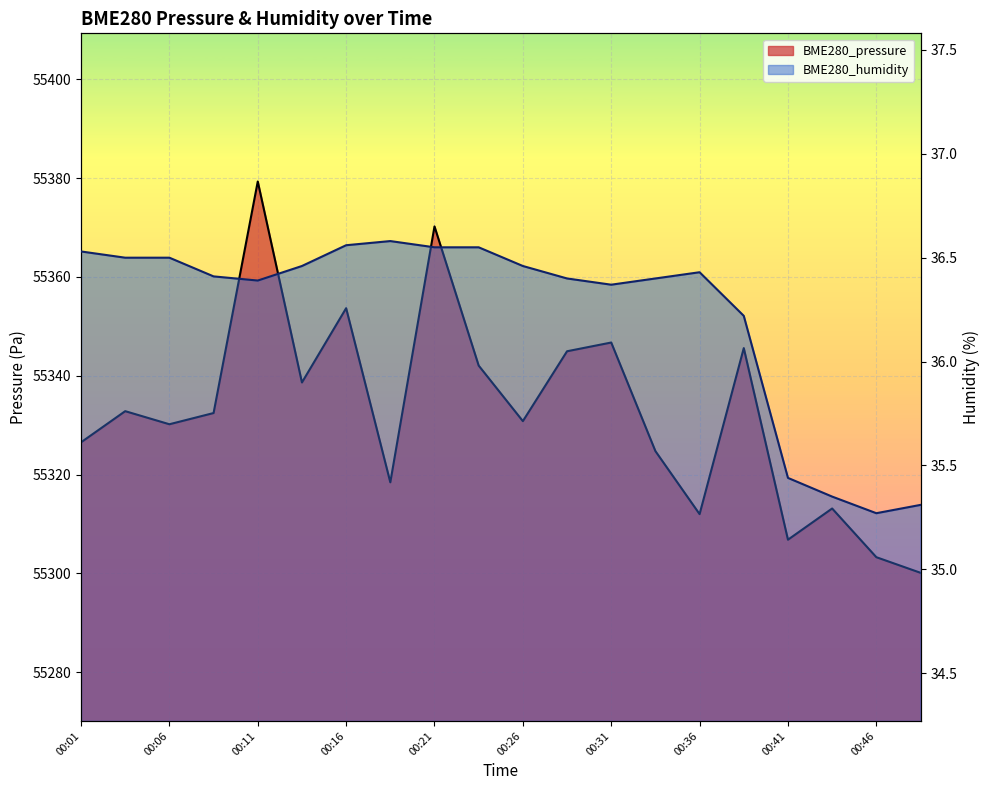

How many data points does each series have?

20